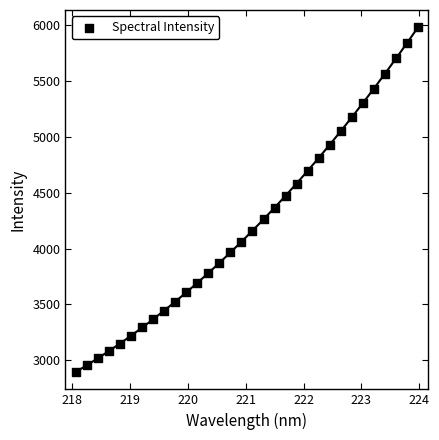

What is the range of X values (max minus min)?

5.9